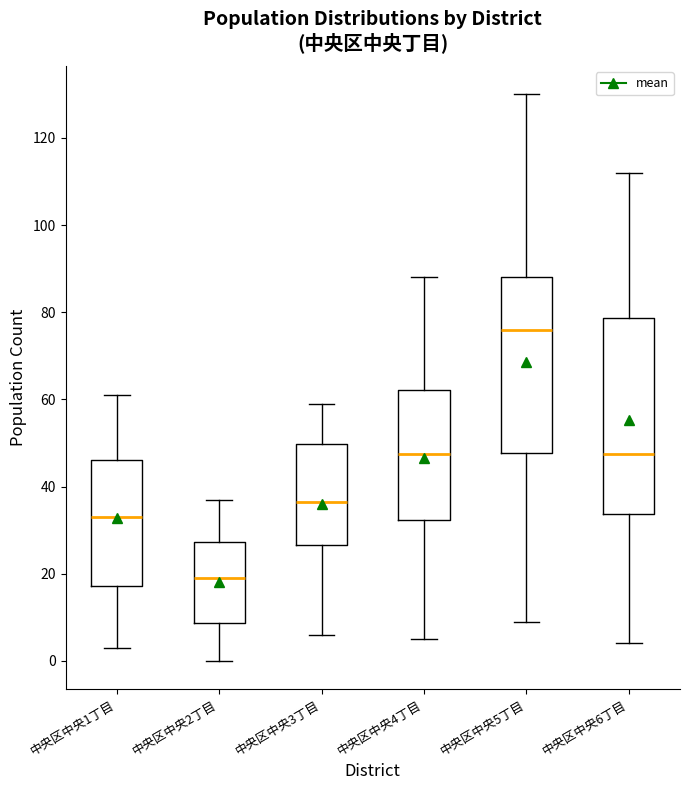

Where does the lower whisker of the box for 中央区中央6丁目 end on the y-axis? The values are not printed on the chart, so give them approximately, as read against the axis.

4